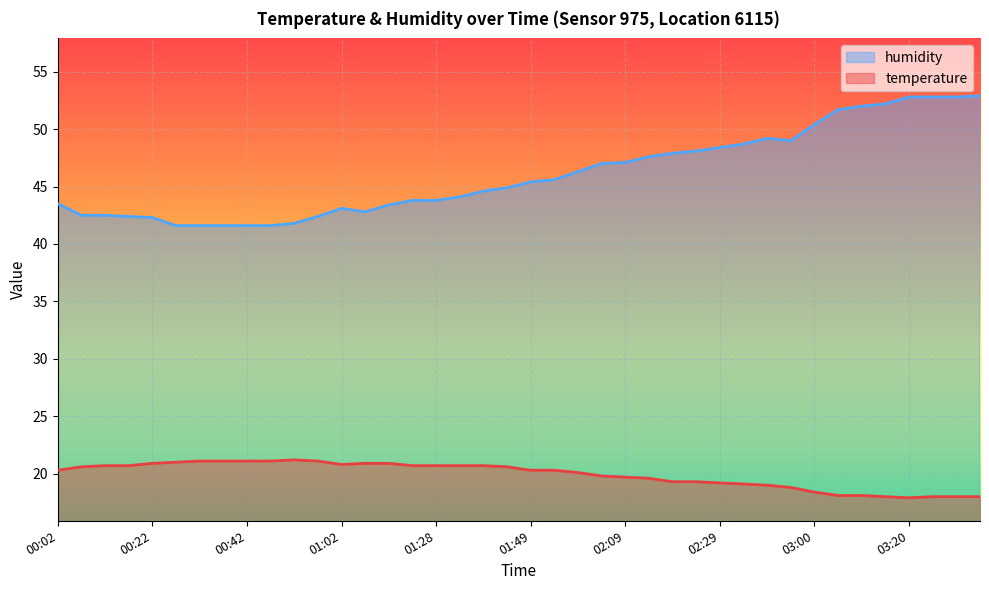

What is the maximum value shown in the chart?

52.9